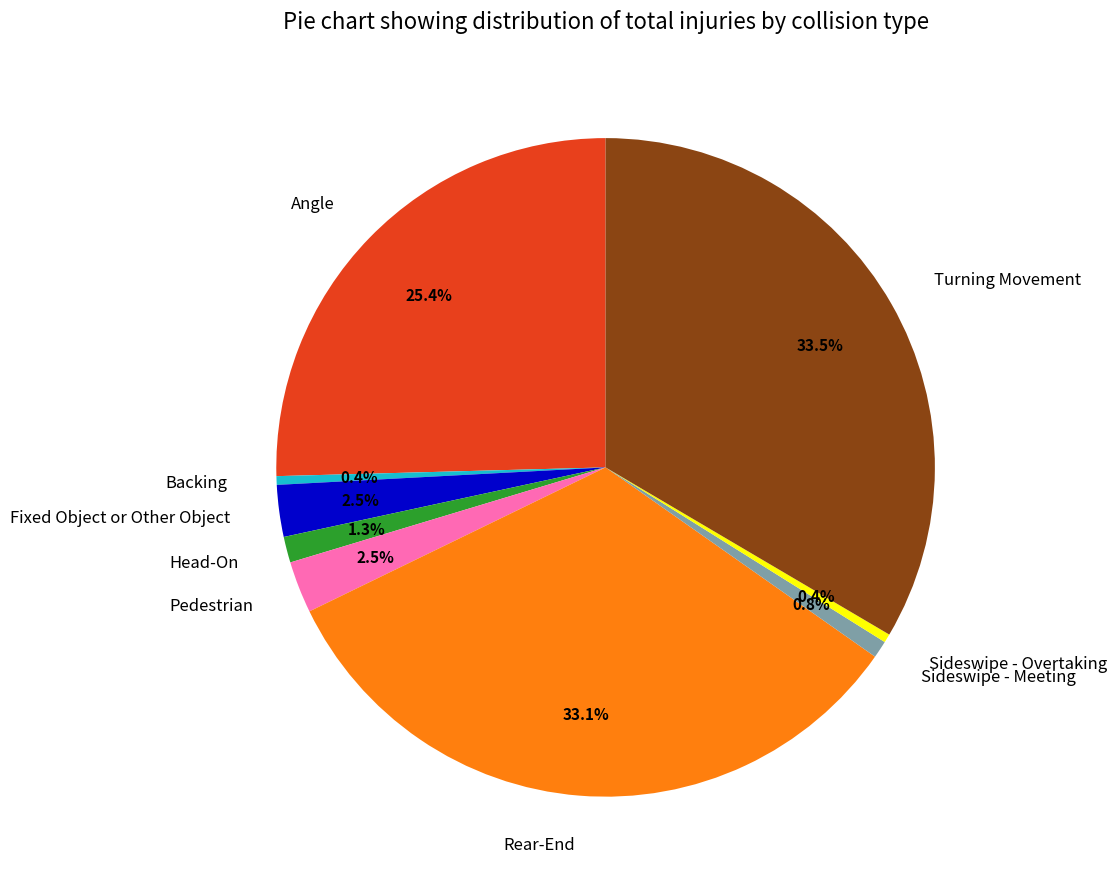

To the nearest percent, what is the average slice percentage?

11%